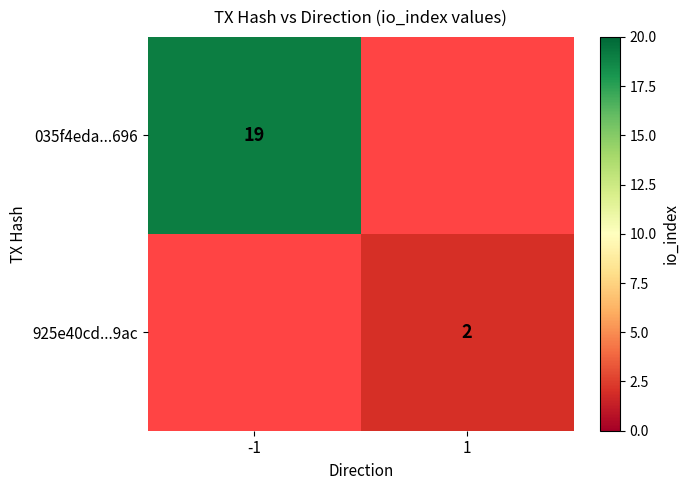

True or false: 035f4eda...696 has a value of 6 at -1.

False